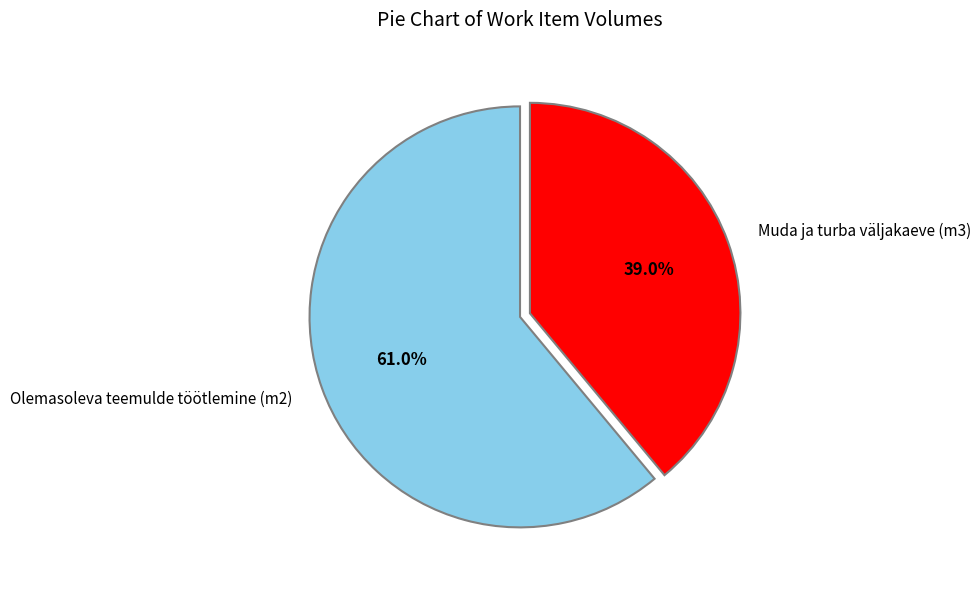

Is it true that Muda ja turba väljakaeve (m3) is 33% of the pie?

False